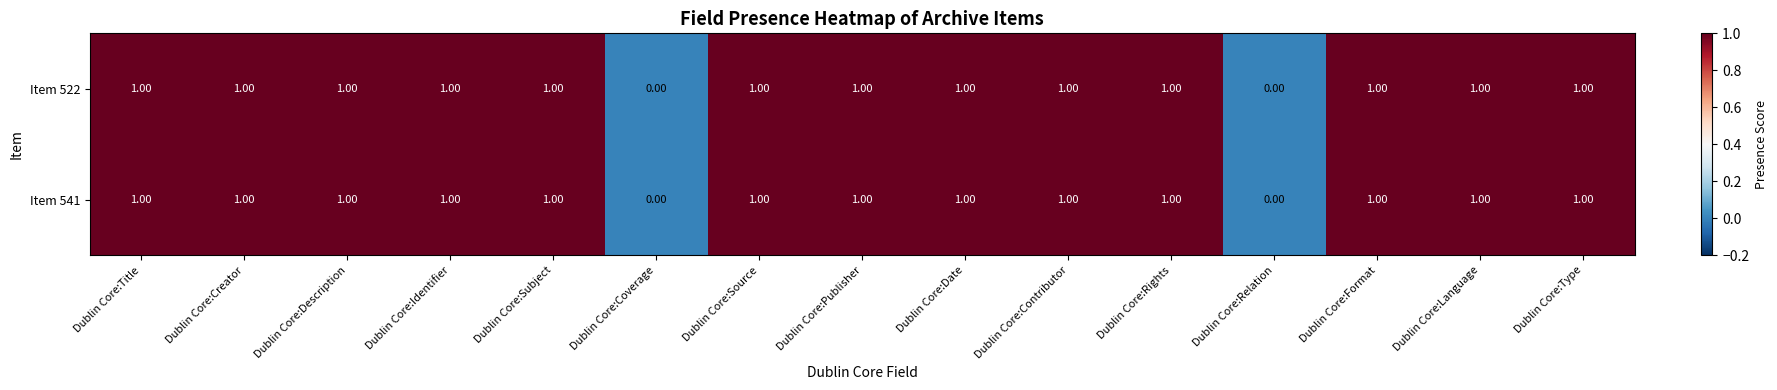

What is the sum of all Item 522 values?

13